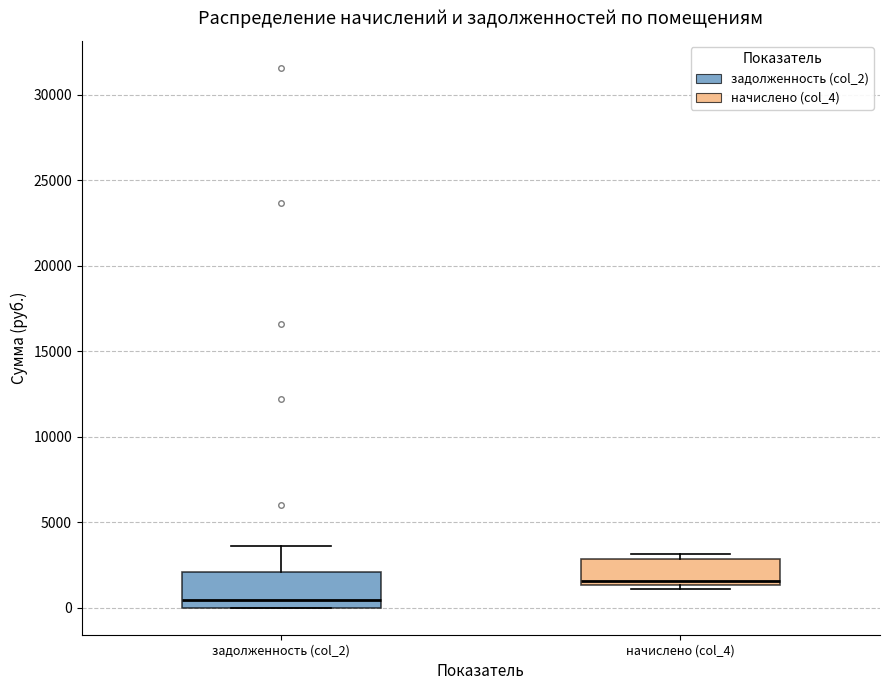

Comparing the boxes themselves (not the whiskers), which one is the tallest?

задолженность (col_2)